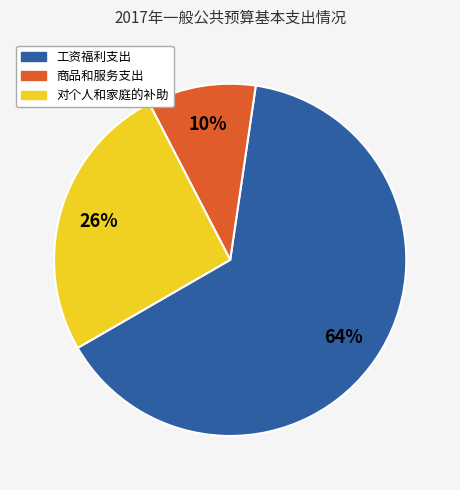

Is the sum of 商品和服务支出 and 工资福利支出 greater than half?

Yes